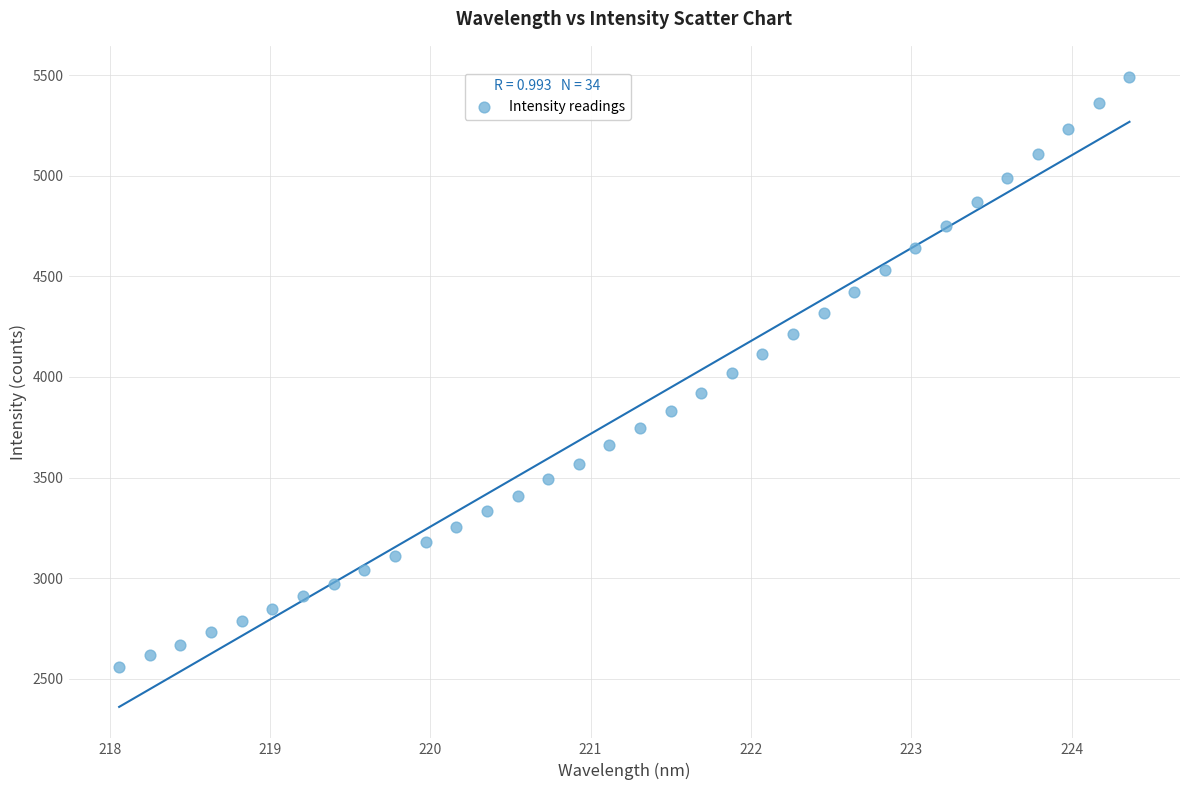

What is the range of X values (max minus min)?

6.3